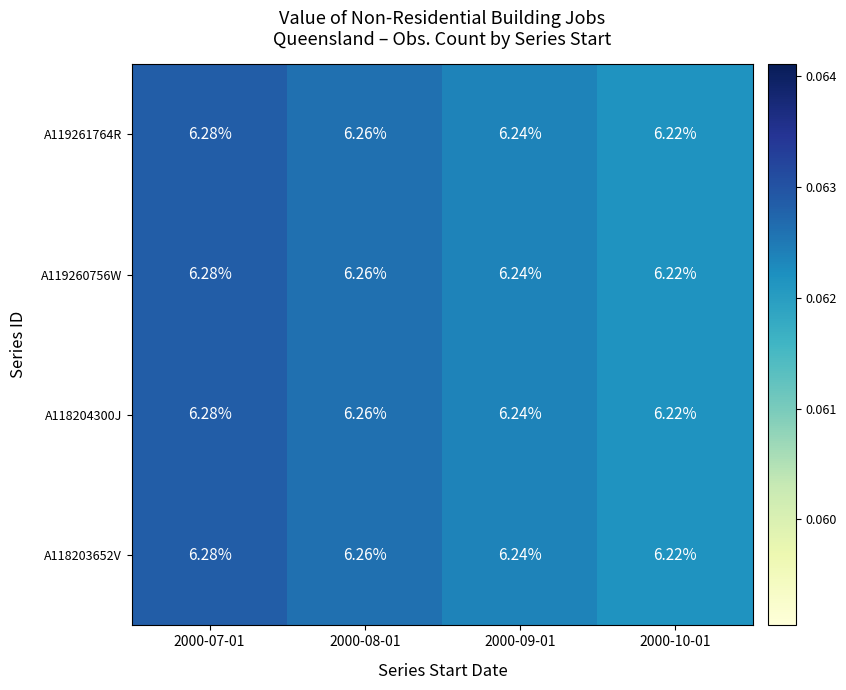

Count the number of categories in the chart.

4